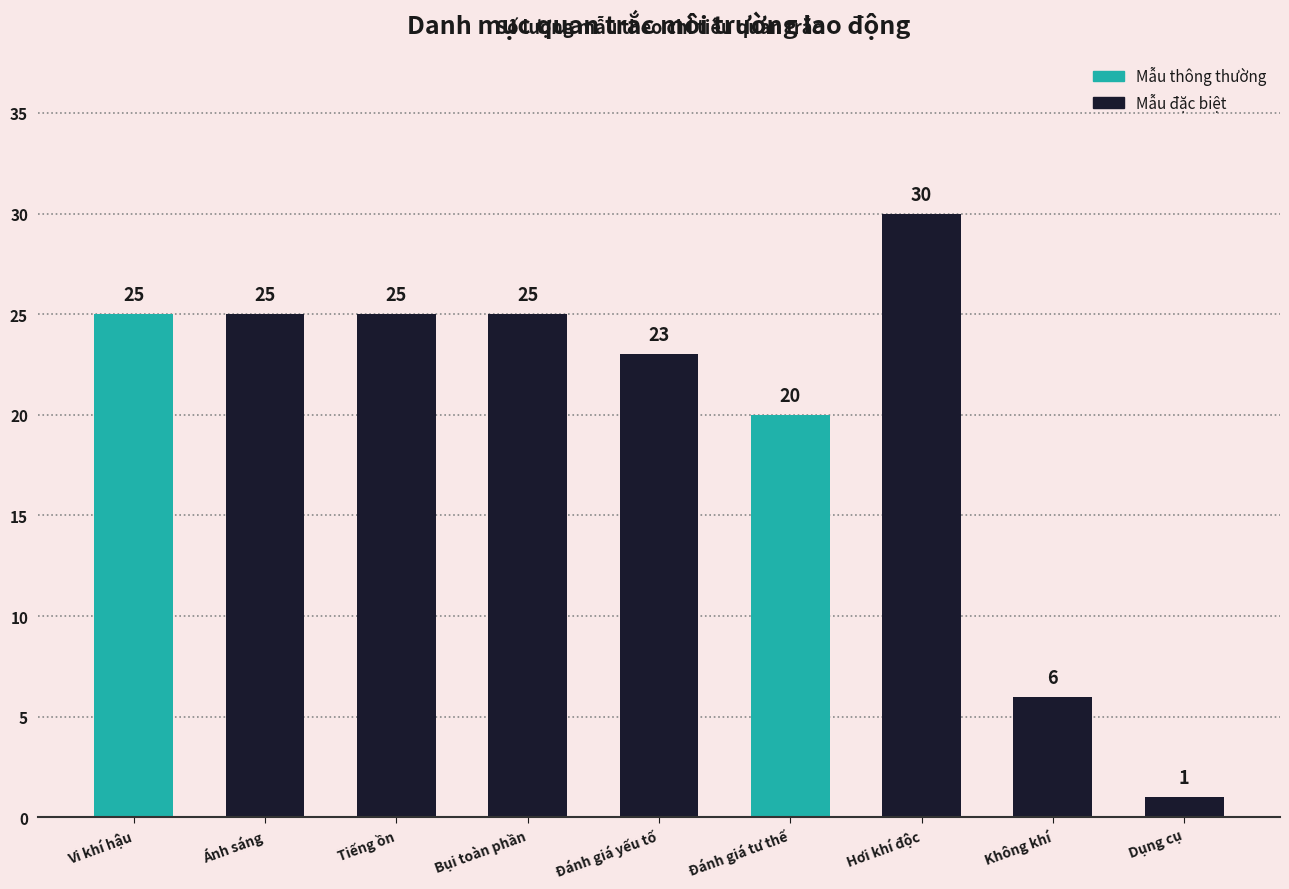

At which label is the value closest to 15?

Đánh giá tư thế